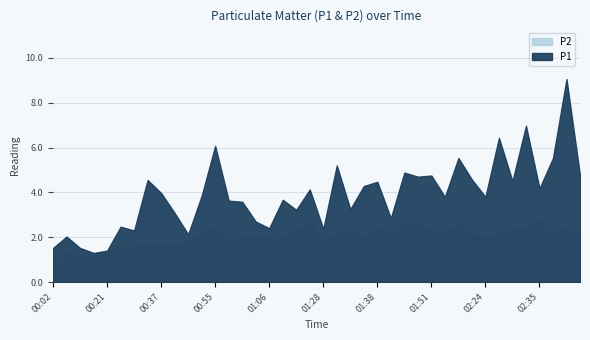

List the series in order of their peak value, highest first.

P1, P2